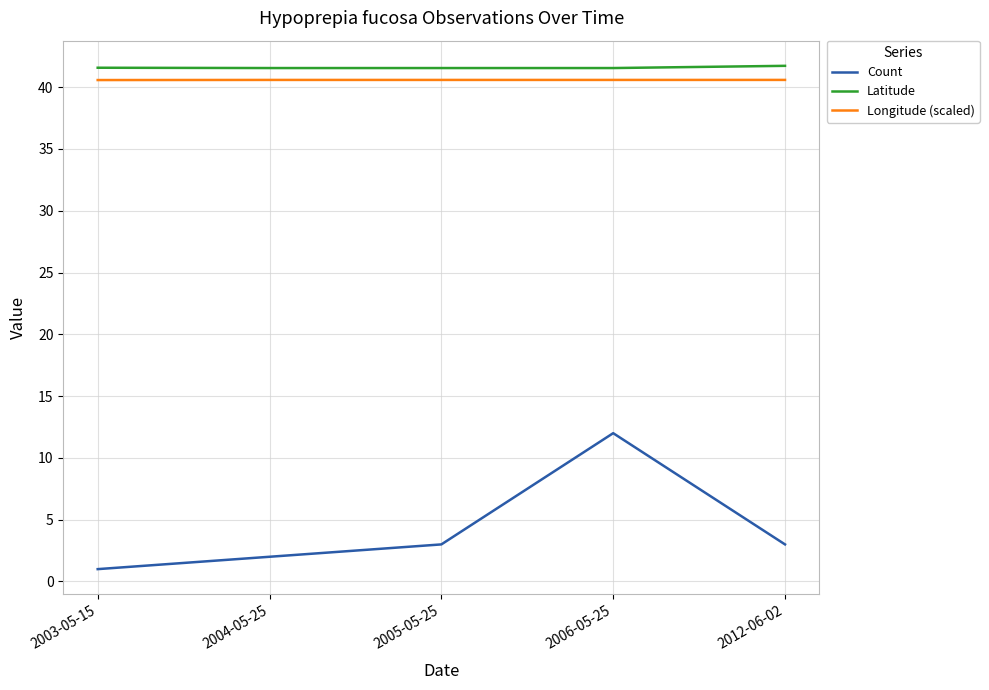

What position from the left is 2003-05-15?

1